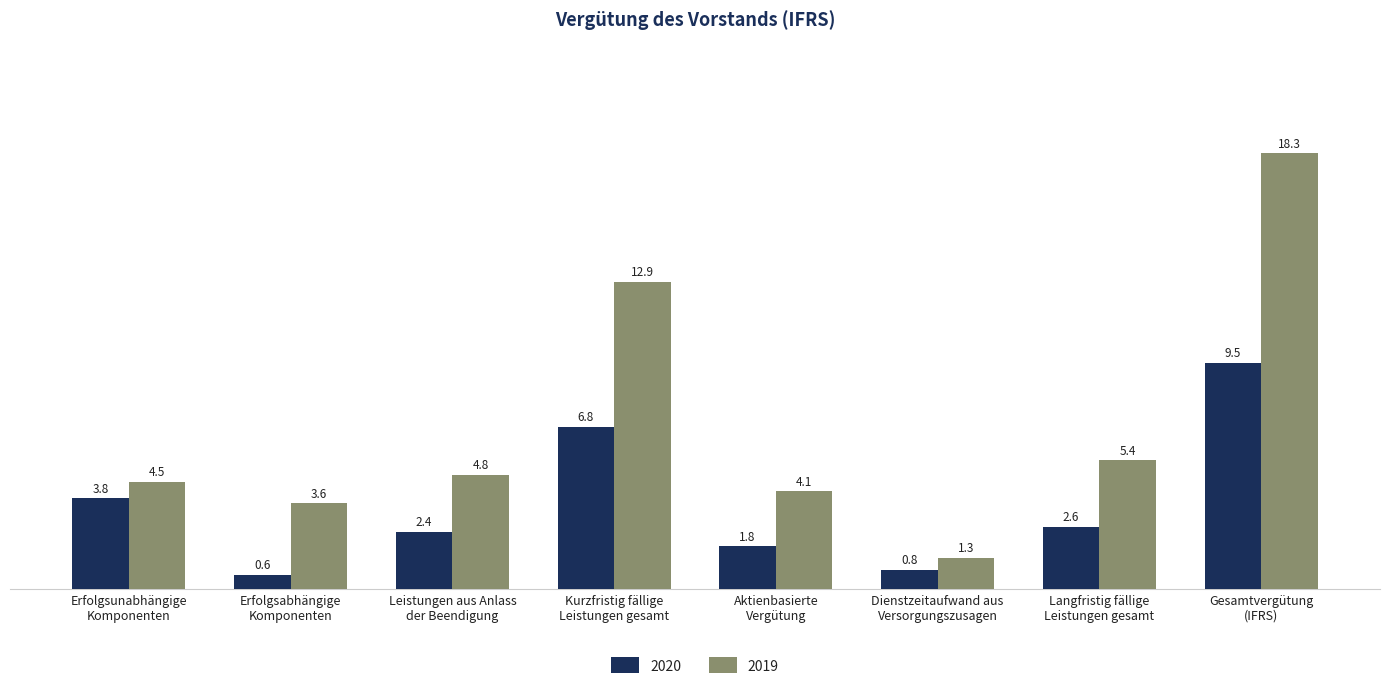

Which series has the largest range (max minus min)?

2019